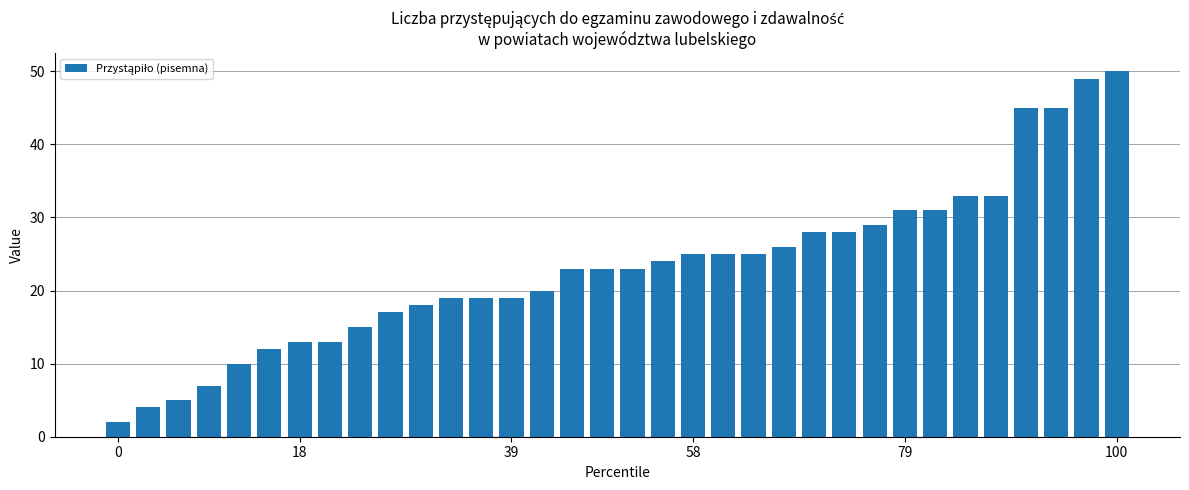

What is the average value?

23